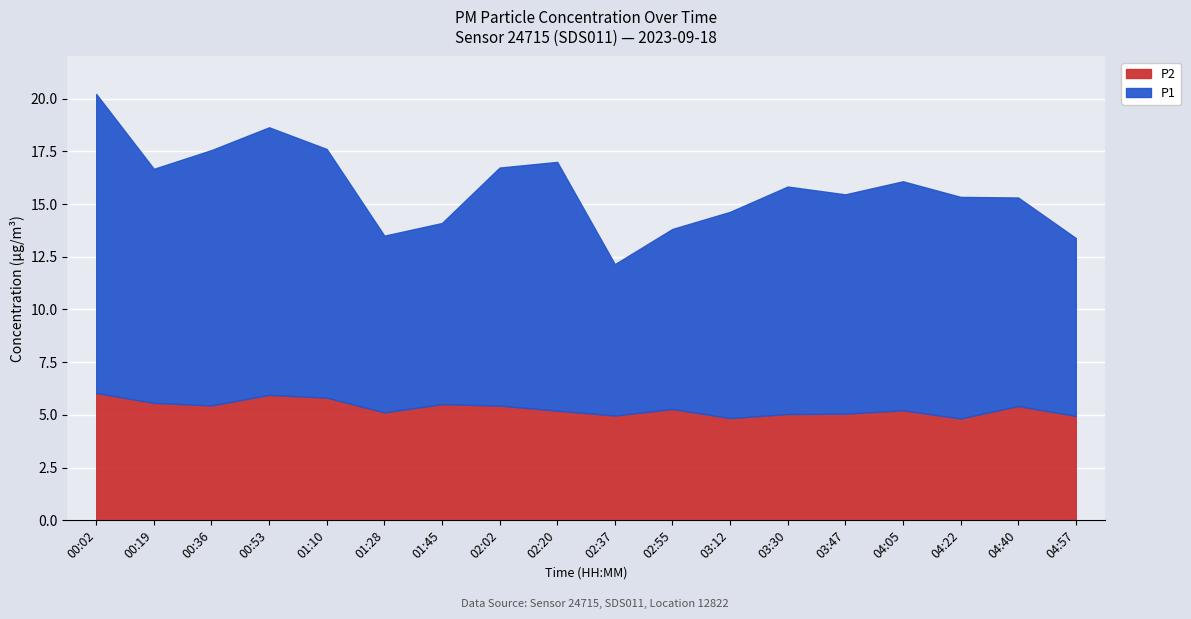

The value of P2 at 02:55 is 5.2. True or false?

True